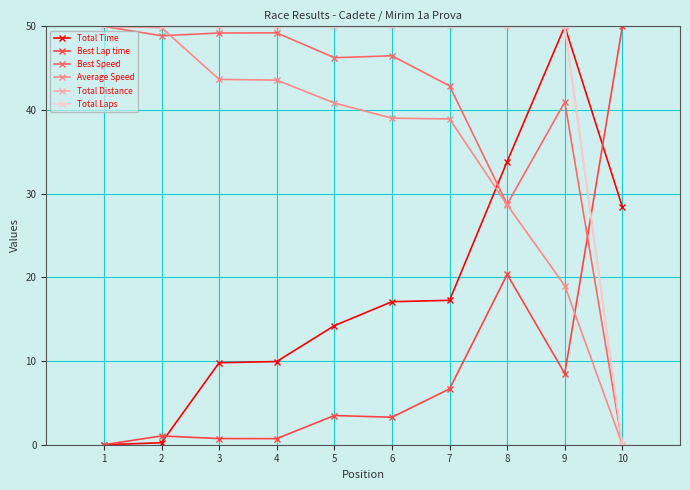

Does the chart have visible grid lines?

Yes